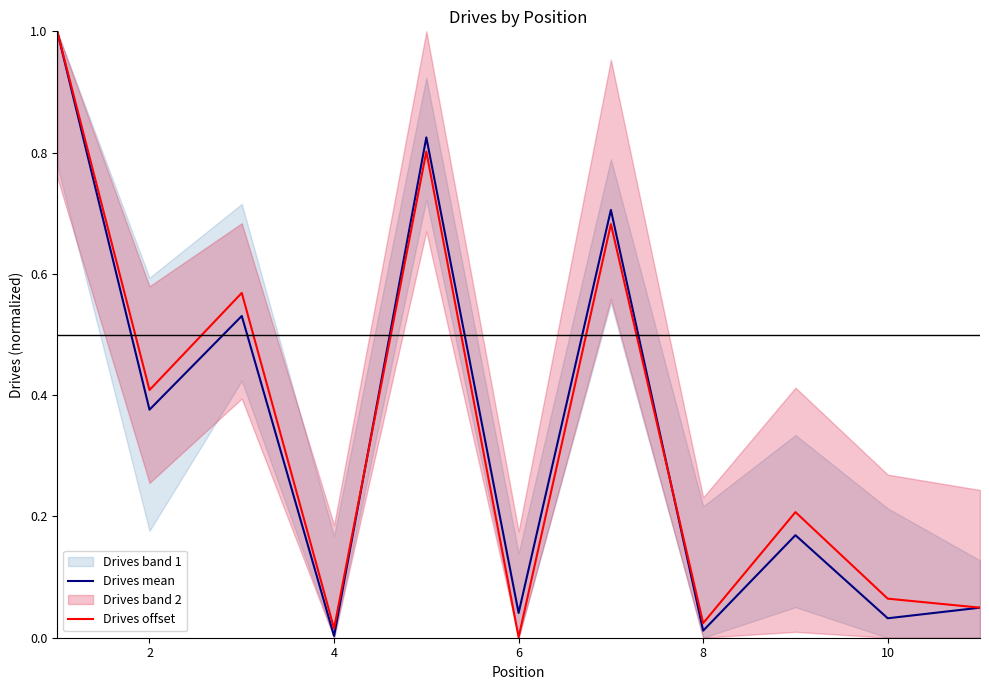

What is the maximum value for Drives mean?

1.0